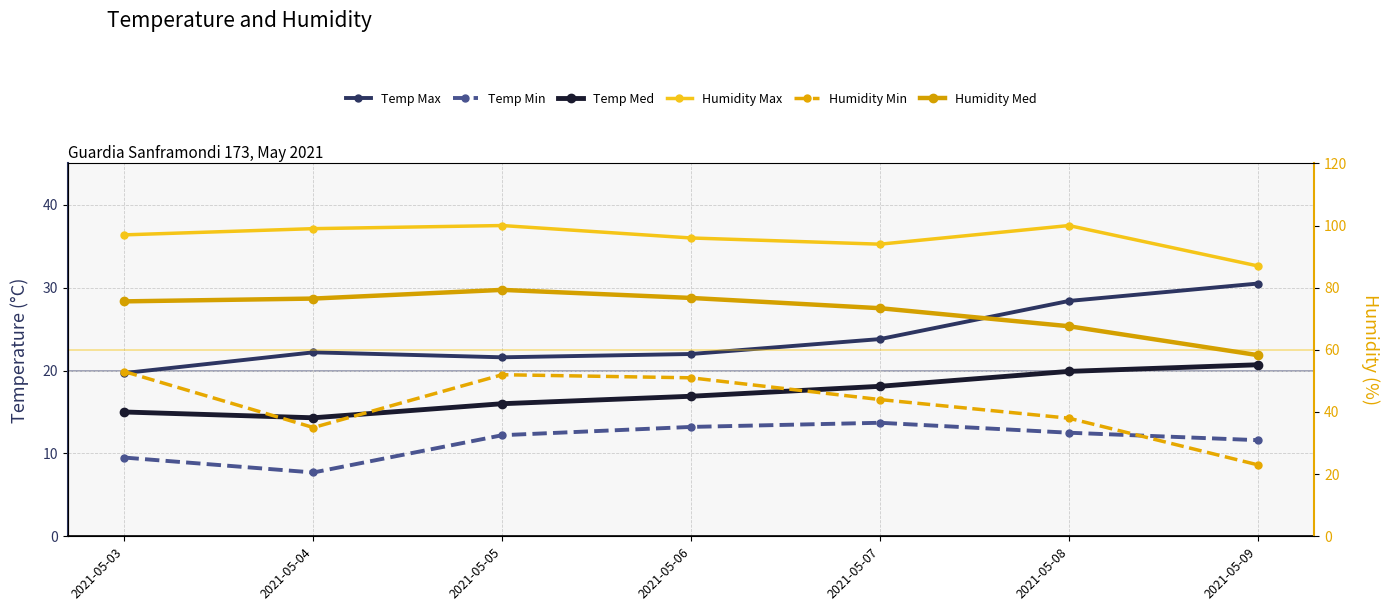

Which category has the lowest value in the Humidity Min series?

2021-05-09